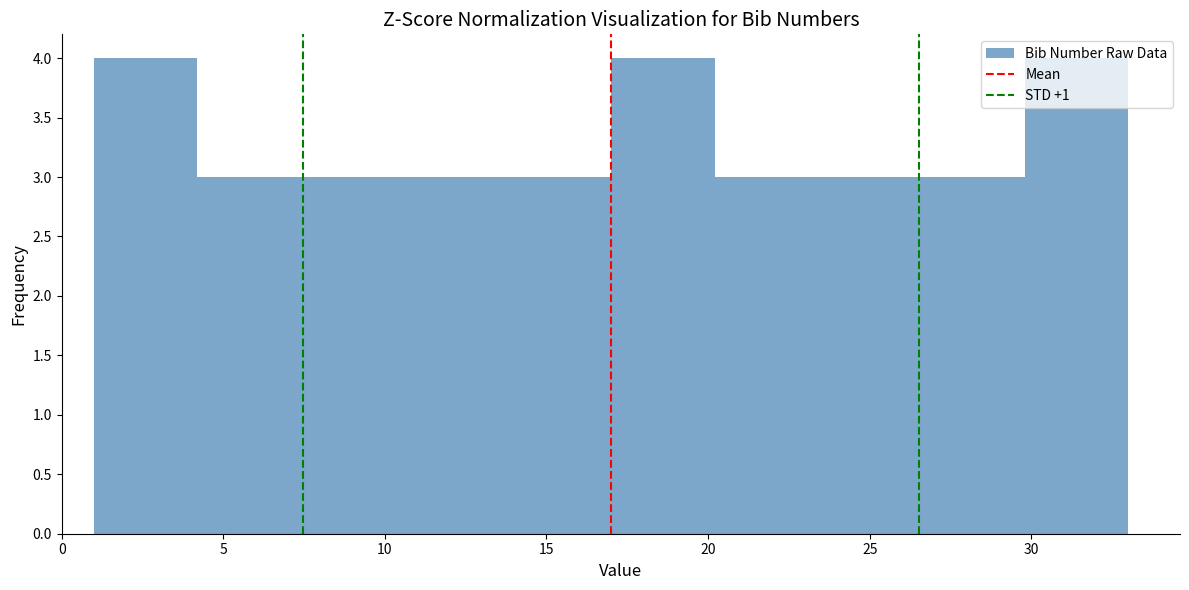

Reading left to right, list every bar in this chart as the range it spans on the x-axis followed by its height. Neither the bar edges nor the heights are printed on the chart, so give them approximately, as read against the axes.

1.0 to 4.2: 4
4.2 to 7.4: 3
7.4 to 10.6: 3
10.6 to 13.8: 3
13.8 to 17.0: 3
17.0 to 20.2: 4
20.2 to 23.4: 3
23.4 to 26.6: 3
26.6 to 29.8: 3
29.8 to 33.0: 4